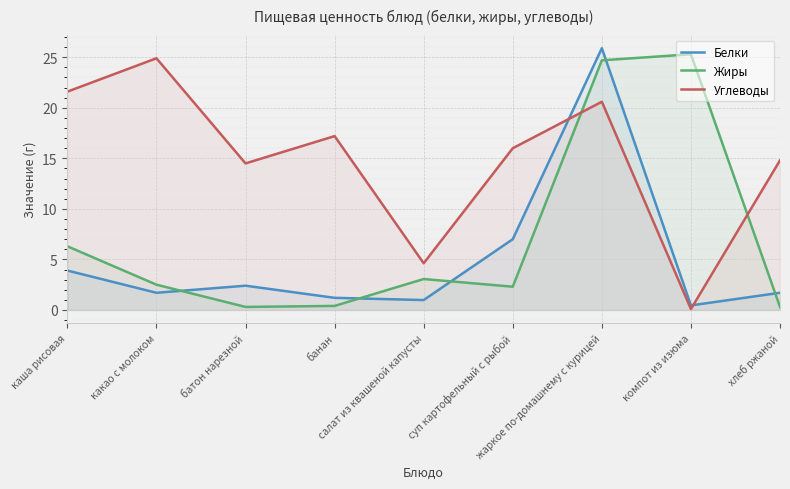

How many interior local valleys does the Жиры series have?

2